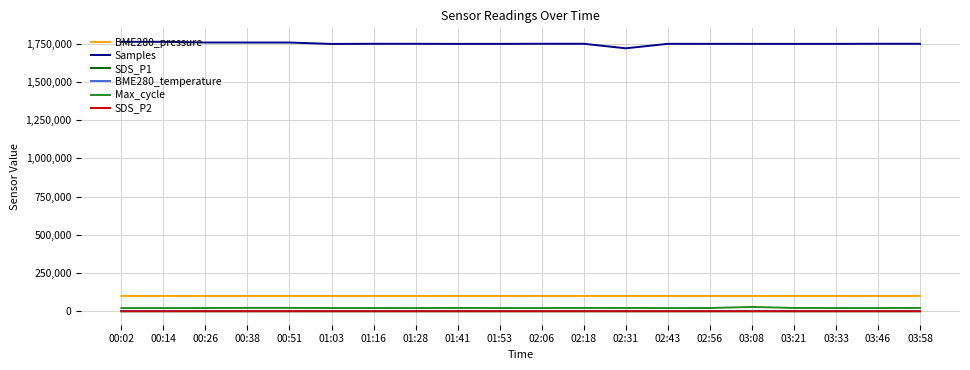

How many lines are shown in the chart?

6